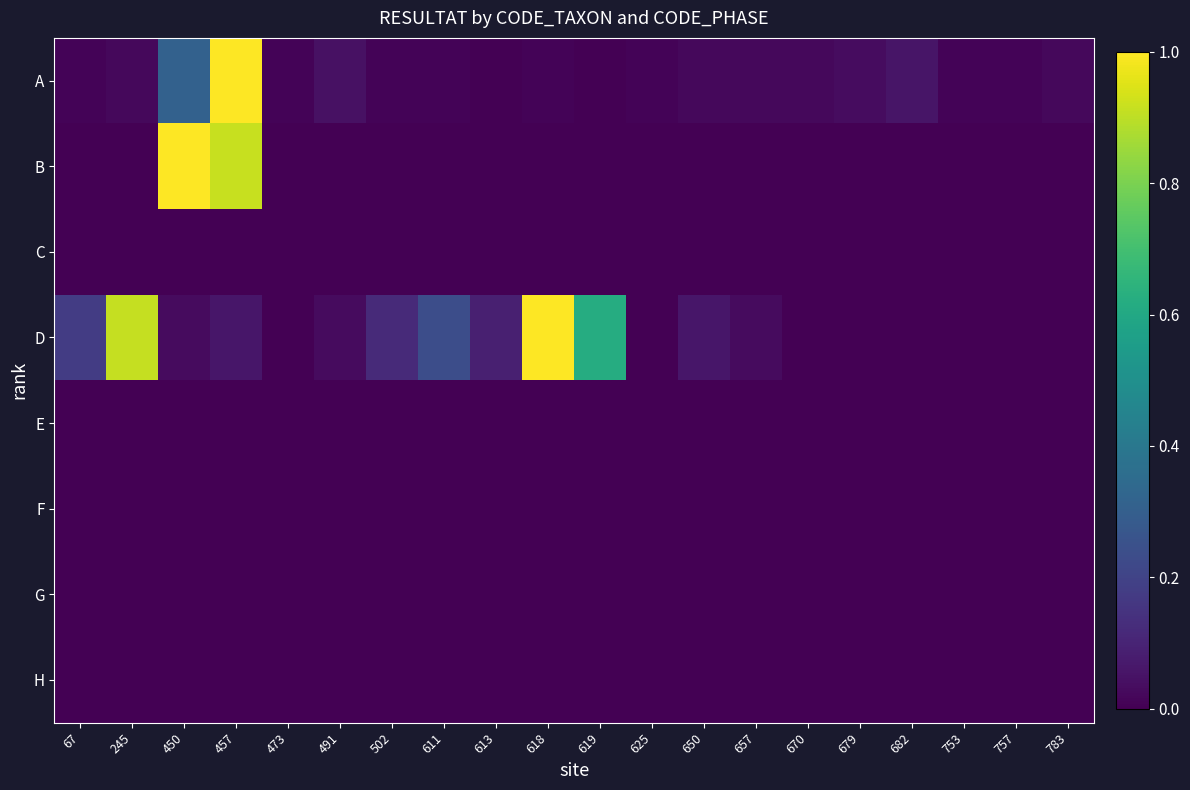

Reading left to right, transcribe all the data shown in this chart.

A: 67=0.0	245=0.0	450=0.3	457=1.0	473=0.0	491=0.0	502=0.0	611=0.0	613=0.0	618=0.0	619=0.0	625=0.0	650=0.0	657=0.0	670=0.0	679=0.0	682=0.1	753=0.0	757=0.0	783=0.0
B: 67=0.0	245=0.0	450=1.0	457=0.9	473=0.0	491=0.0	502=0.0	611=0.0	613=0.0	618=0.0	619=0.0	625=0.0	650=0.0	657=0.0	670=0.0	679=0.0	682=0.0	753=0.0	757=0.0	783=0.0
C: 67=0.0	245=0.0	450=0.0	457=0.0	473=0.0	491=0.0	502=0.0	611=0.0	613=0.0	618=0.0	619=0.0	625=0.0	650=0.0	657=0.0	670=0.0	679=0.0	682=0.0	753=0.0	757=0.0	783=0.0
D: 67=0.2	245=0.9	450=0.0	457=0.1	473=0.0	491=0.0	502=0.1	611=0.2	613=0.1	618=1.0	619=0.6	625=0.0	650=0.1	657=0.0	670=0.0	679=0.0	682=0.0	753=0.0	757=0.0	783=0.0
E: 67=0.0	245=0.0	450=0.0	457=0.0	473=0.0	491=0.0	502=0.0	611=0.0	613=0.0	618=0.0	619=0.0	625=0.0	650=0.0	657=0.0	670=0.0	679=0.0	682=0.0	753=0.0	757=0.0	783=0.0
F: 67=0.0	245=0.0	450=0.0	457=0.0	473=0.0	491=0.0	502=0.0	611=0.0	613=0.0	618=0.0	619=0.0	625=0.0	650=0.0	657=0.0	670=0.0	679=0.0	682=0.0	753=0.0	757=0.0	783=0.0
G: 67=0.0	245=0.0	450=0.0	457=0.0	473=0.0	491=0.0	502=0.0	611=0.0	613=0.0	618=0.0	619=0.0	625=0.0	650=0.0	657=0.0	670=0.0	679=0.0	682=0.0	753=0.0	757=0.0	783=0.0
H: 67=0.0	245=0.0	450=0.0	457=0.0	473=0.0	491=0.0	502=0.0	611=0.0	613=0.0	618=0.0	619=0.0	625=0.0	650=0.0	657=0.0	670=0.0	679=0.0	682=0.0	753=0.0	757=0.0	783=0.0